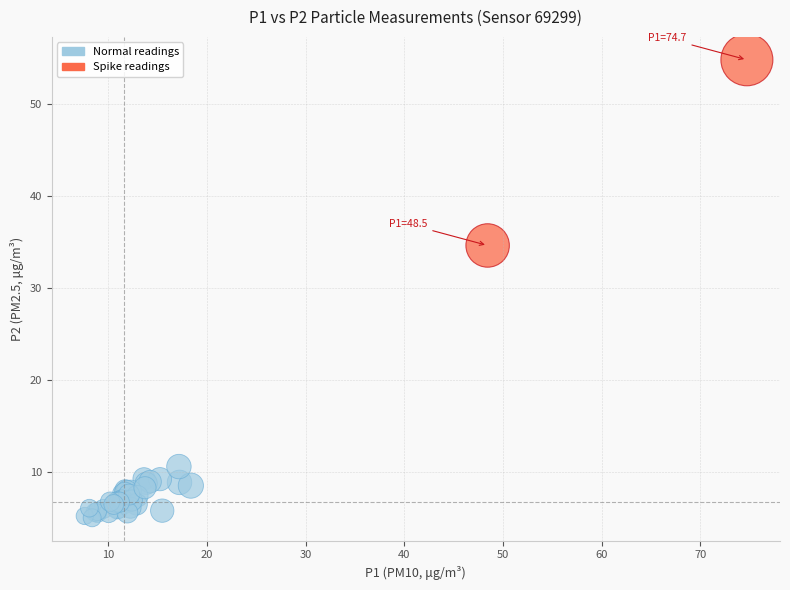

Which series reaches the minimum Y coordinate?

Normal readings